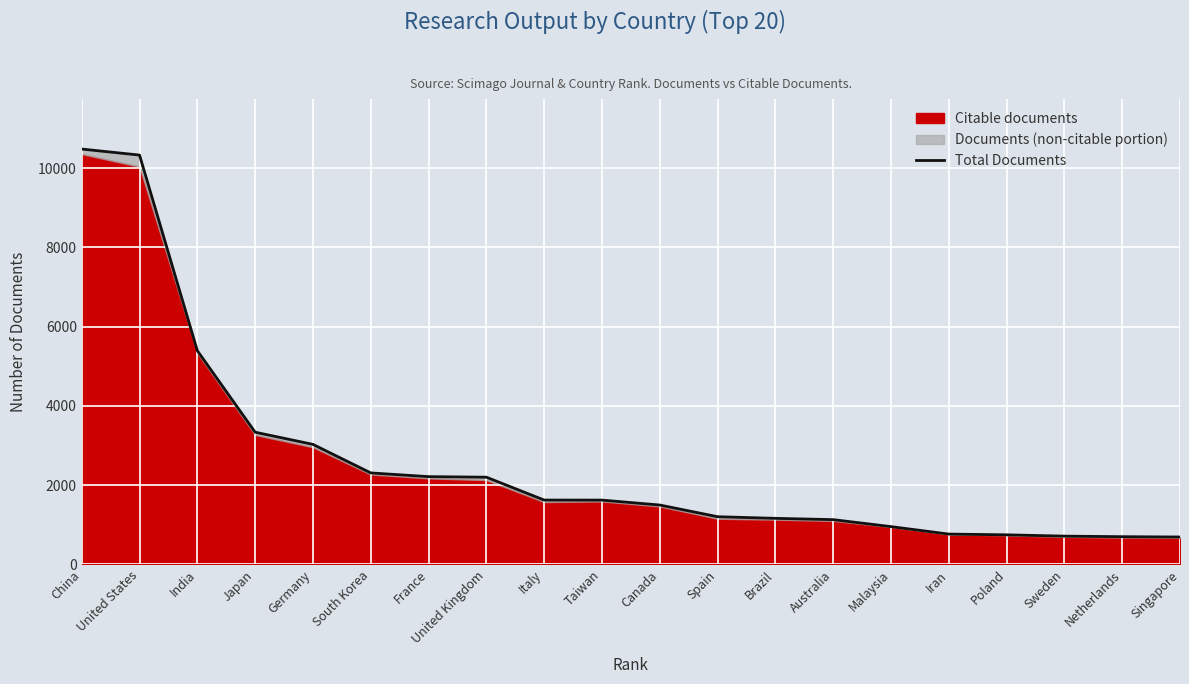

What is the sum of all values?

52087